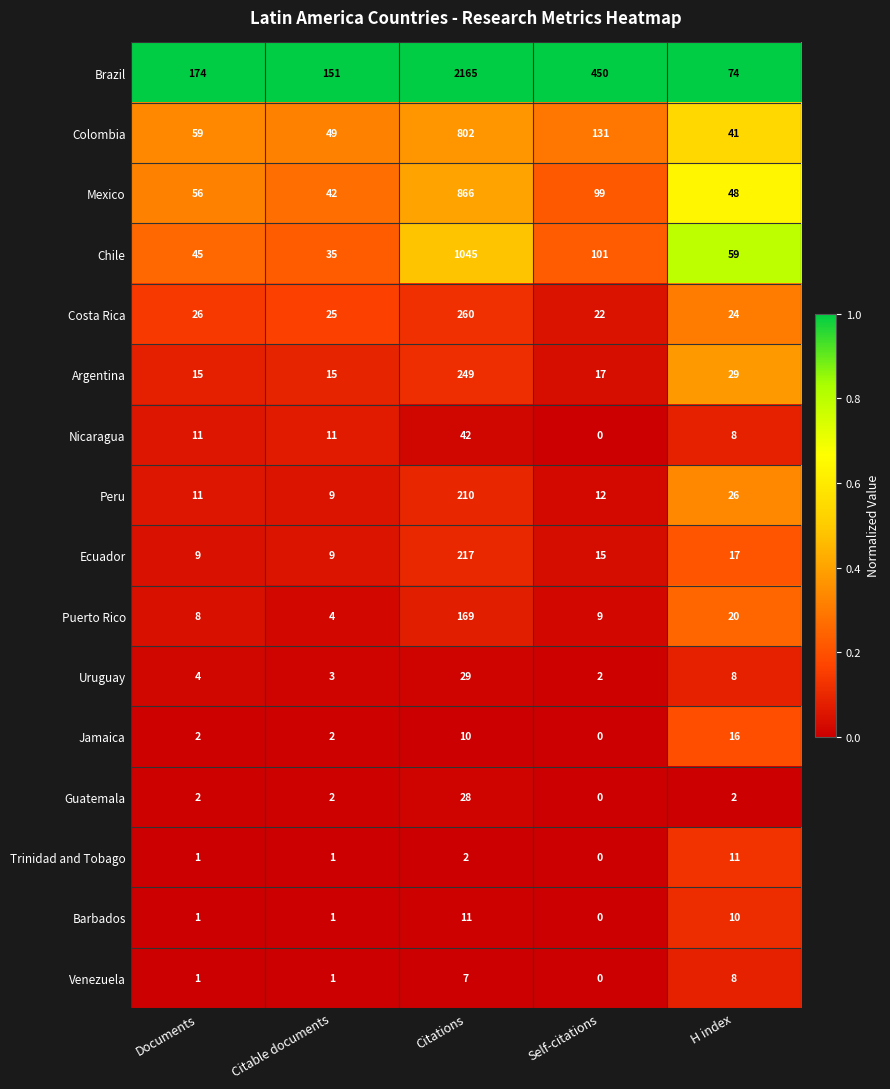

Between Documents and Self-citations, which series saw the biggest shift?

Brazil